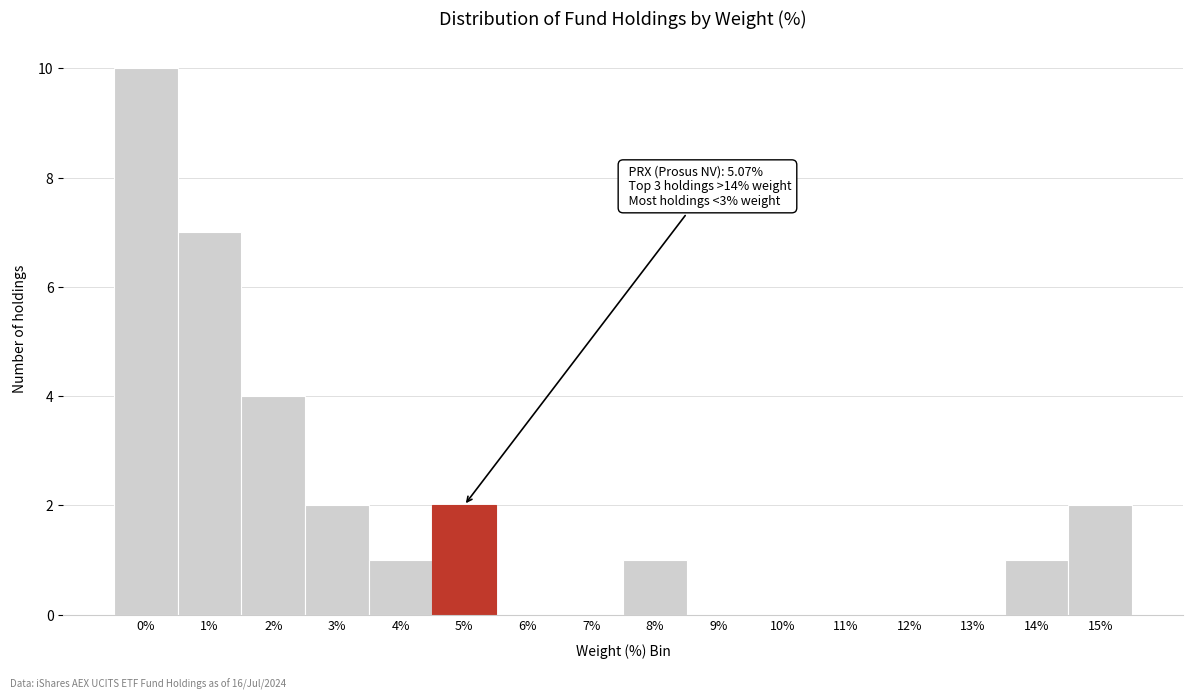

Reading right to left, what are all the values shown in this chart?

15%=2	14%=1	13%=0	12%=0	11%=0	10%=0	9%=0	8%=1	7%=0	6%=0	5%=2	4%=1	3%=2	2%=4	1%=7	0%=10